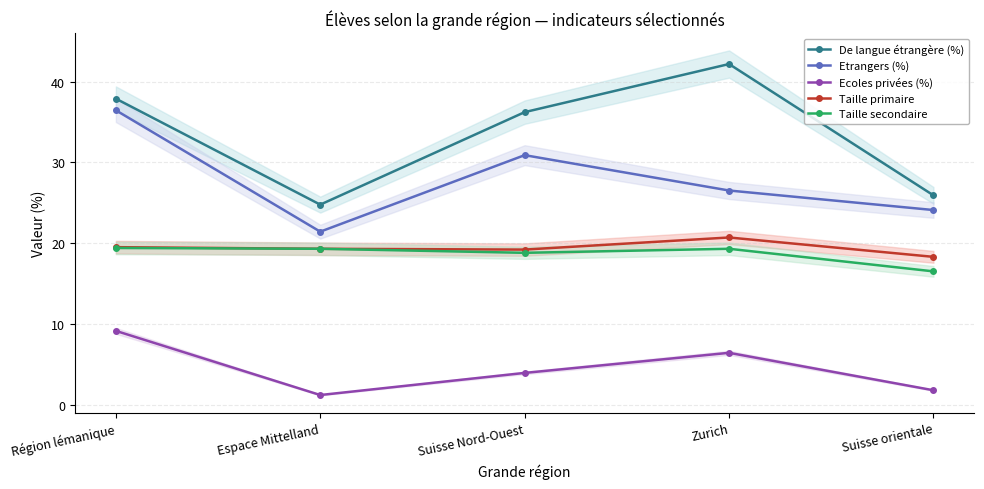

What is the label of the 2nd point from the left?

Espace Mittelland